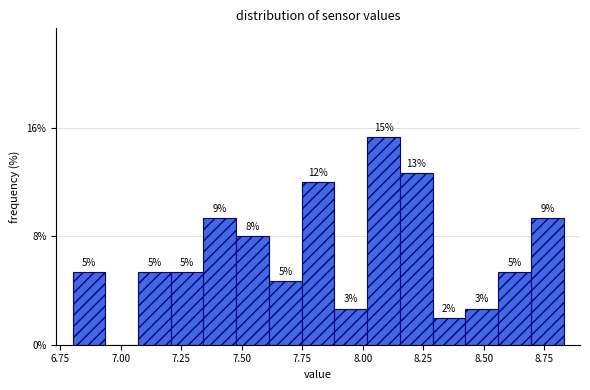

Around what value on the x-axis is the tallest bar? Give the approximate position of its centre, as read against the axis.

8.10